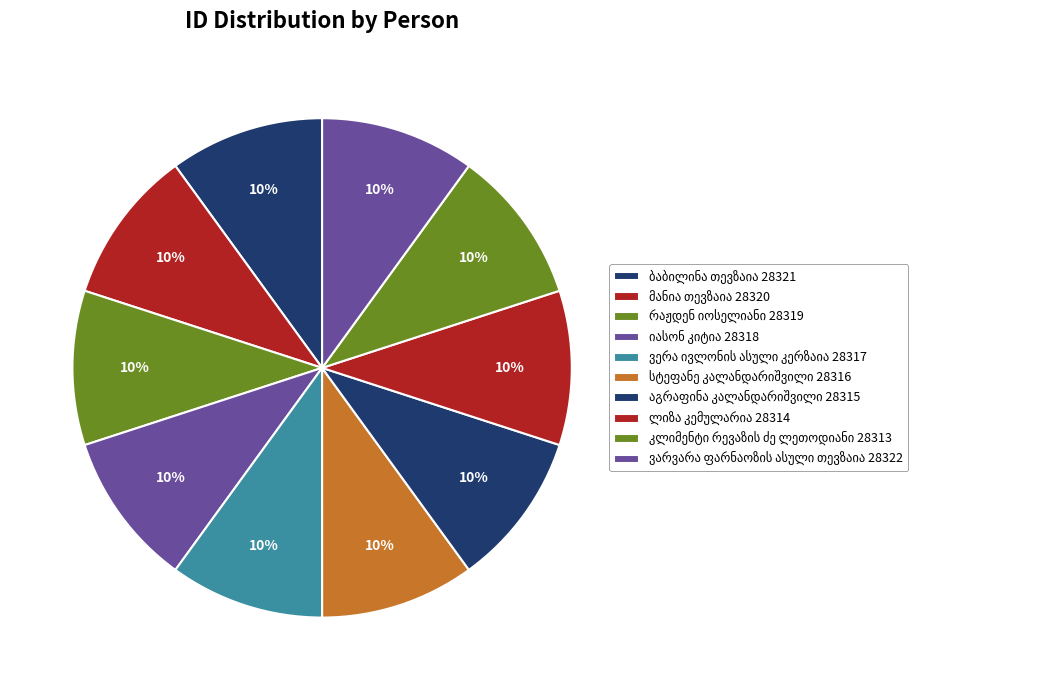

What percentage is the ვარვარა ფარნაოზის ასული თევზაია slice, to the nearest percent?

10%